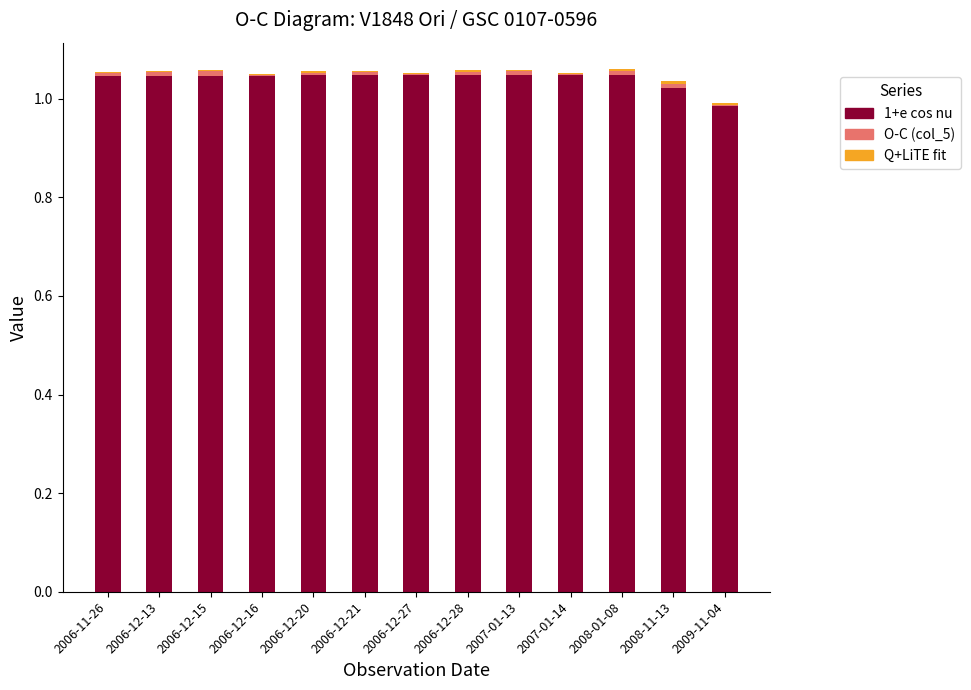

The 1+e cos nu series shows 0.4 at 2006-12-27. True or false?

False